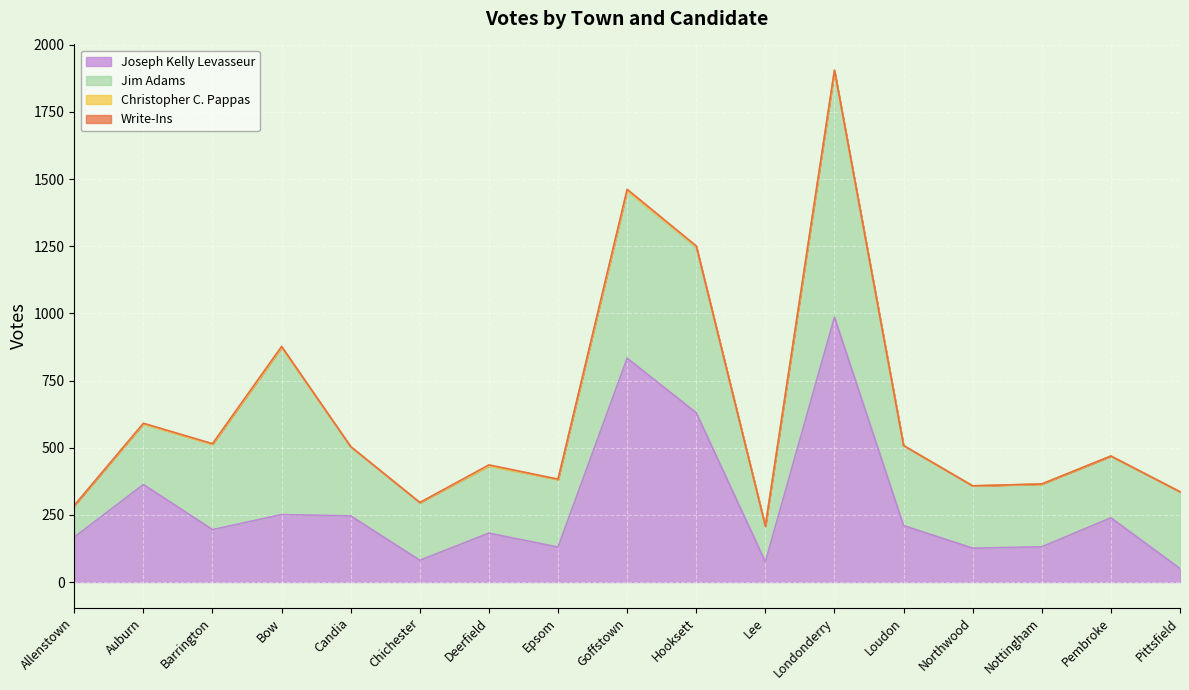

True or false: Christopher C. Pappas has a value of -3 at Candia.

False